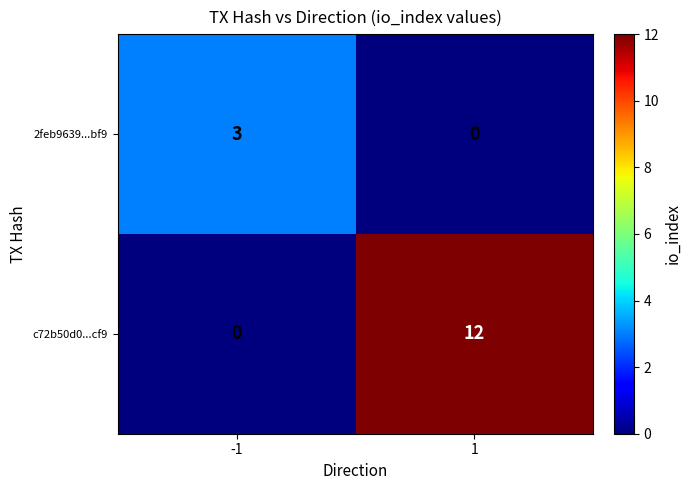

What is the total value across all series at 1?

12